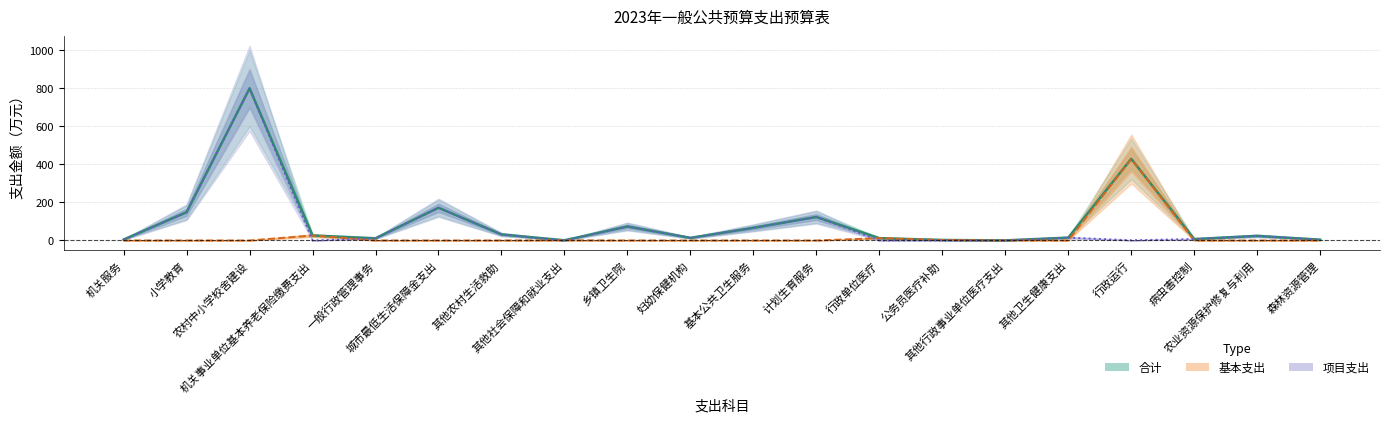

True or false: 基本支出 has more than 0 points higher than both neighbors.

True